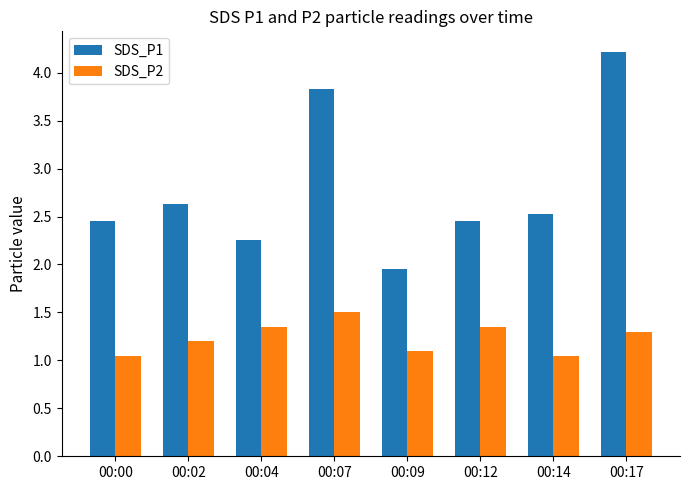

Which series has the largest range (max minus min)?

SDS_P1